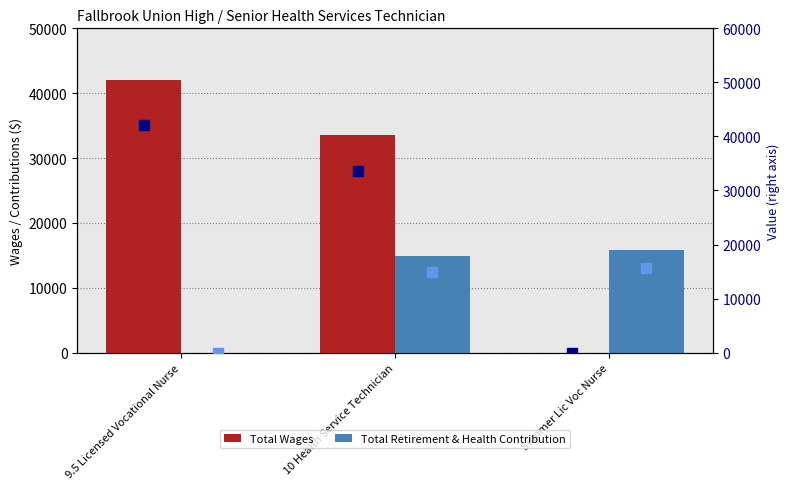

What is the sum of all Total Wages values?

75635